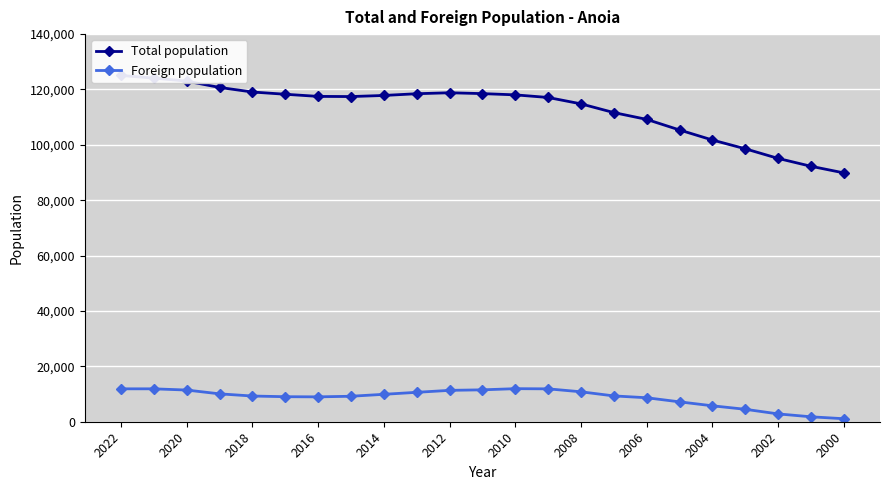

What is the maximum value for Foreign population?

11939